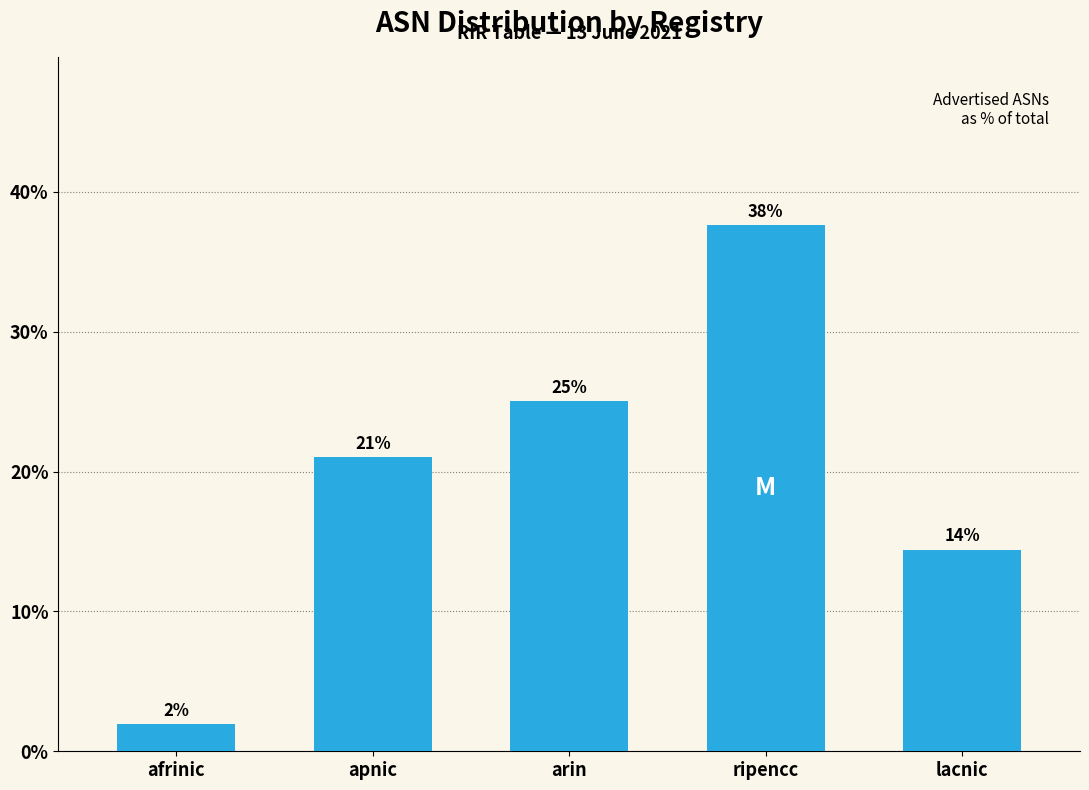

What is the value of the 4th bar from the left?

37.6